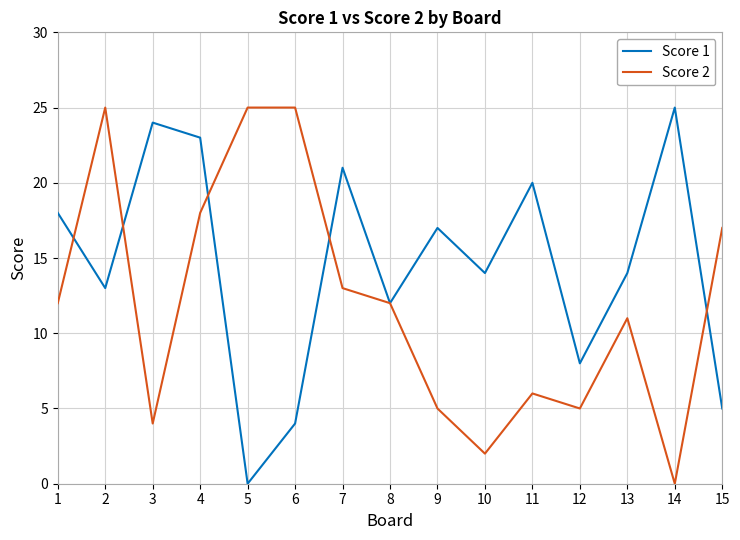

How many lines are shown in the chart?

2